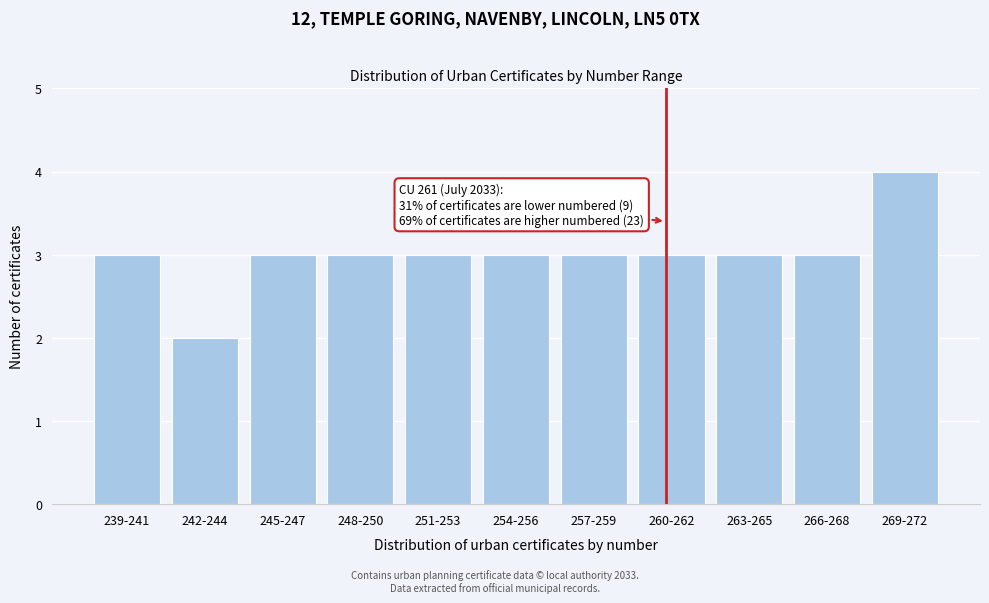

Reading left to right, list all the values displayed in this chart.

239-241=3	242-244=2	245-247=3	248-250=3	251-253=3	254-256=3	257-259=3	260-262=3	263-265=3	266-268=3	269-272=4